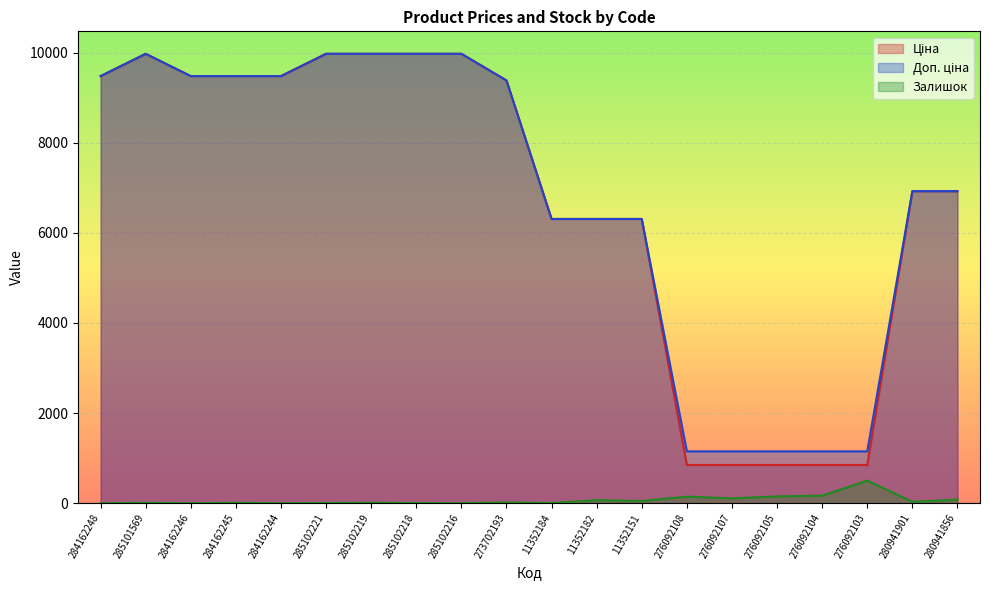

True or false: Залишок and Ціна intersect in this chart.

False